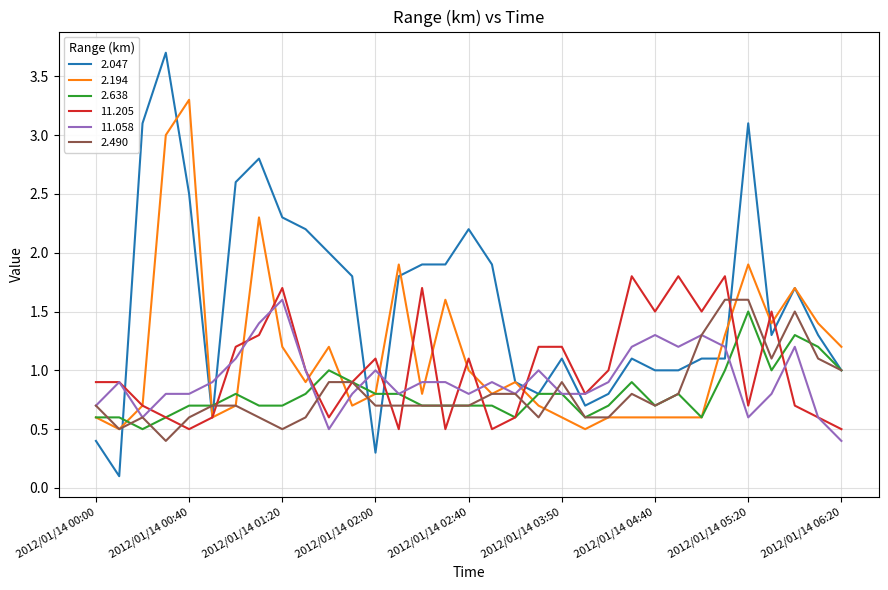

After their last crossing, which series has the higher values: 11.205 or 2.194?

2.194